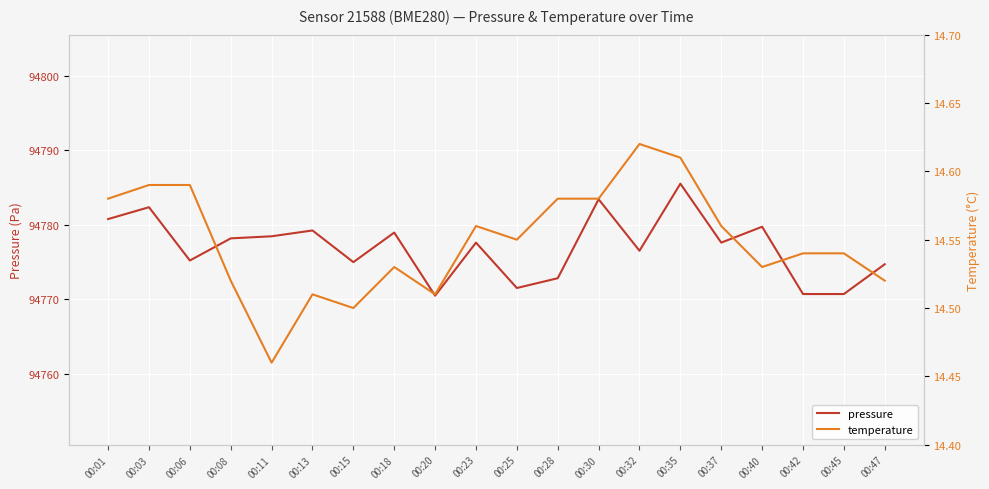

What is the value of the temperature point at the 20th from the left?

14.5